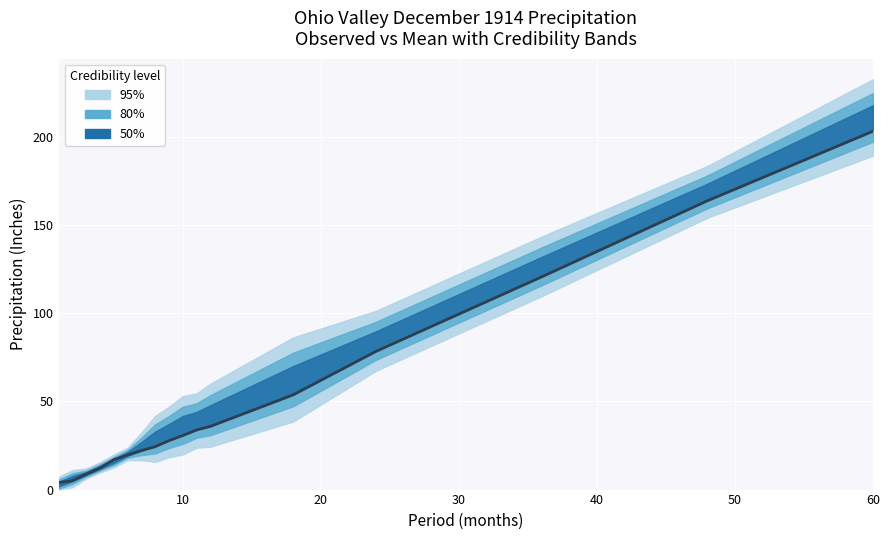

How many categories are shown in the chart?

17